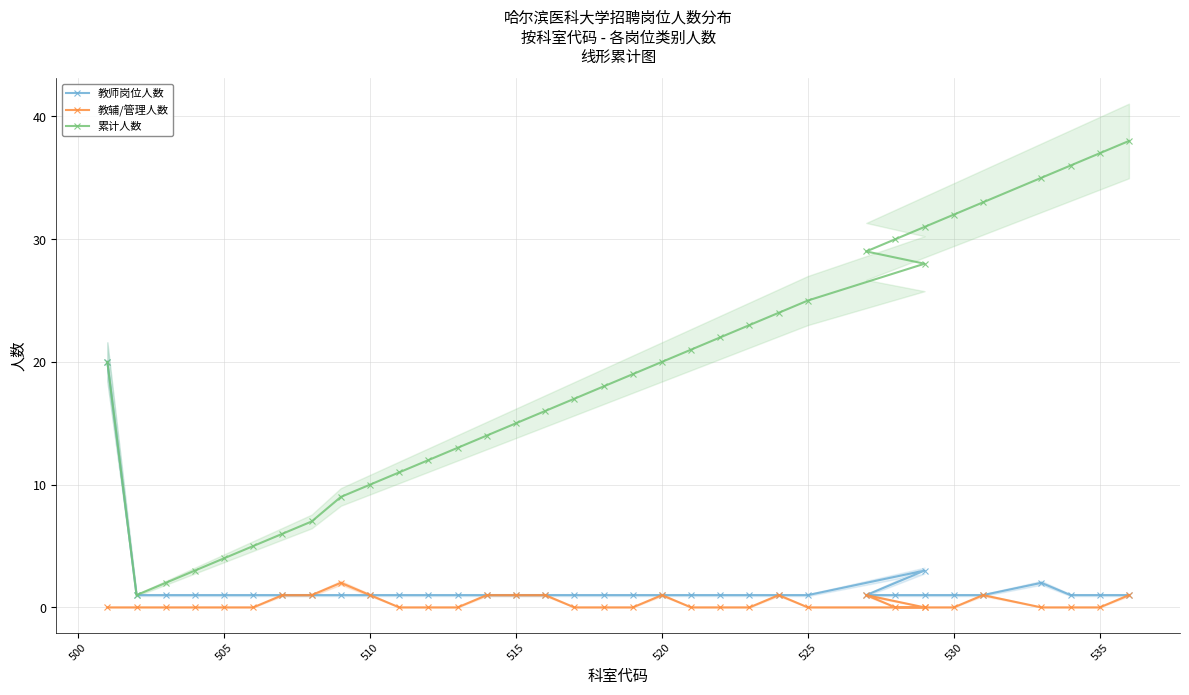

True or false: 教辅/管理人数 and 累计人数 cross at least once.

False